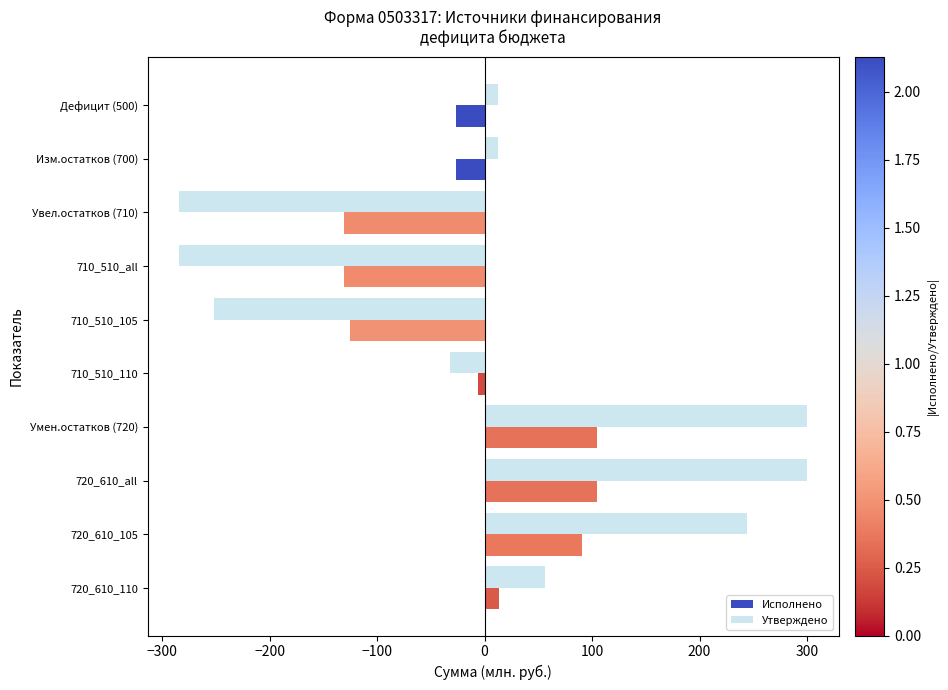

What is the smallest value displayed?

-284.2